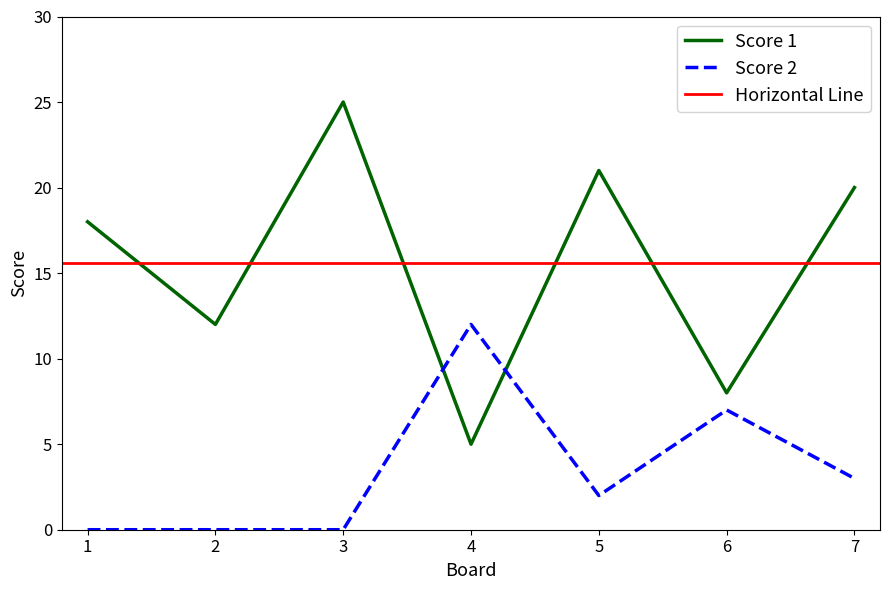

What is the average value of the Score 2 series?

3